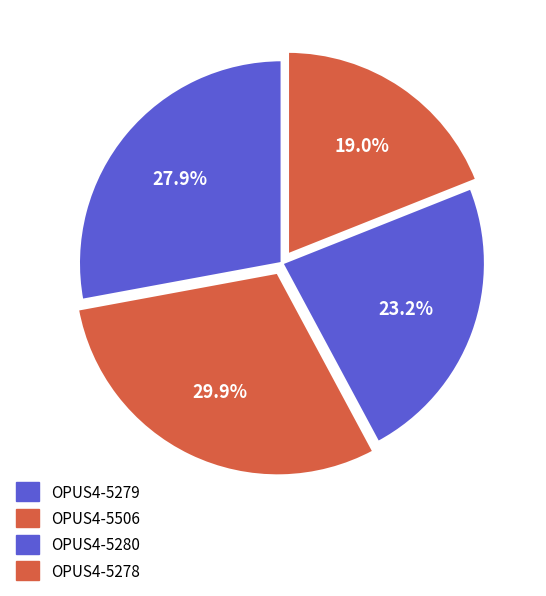

How many slices are in this pie chart?

4